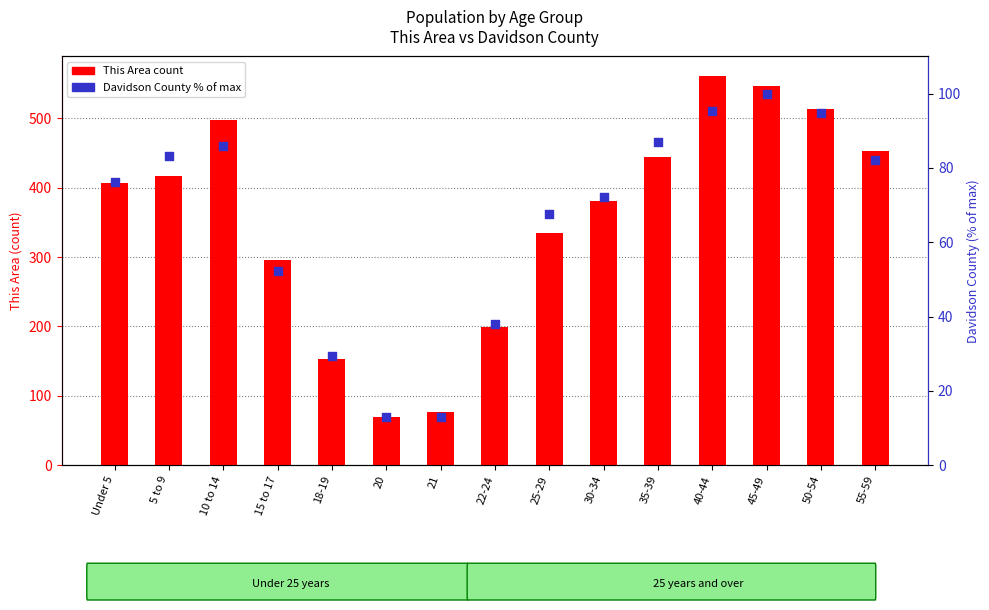

Which series has the largest Y range (max minus min)?

This Area